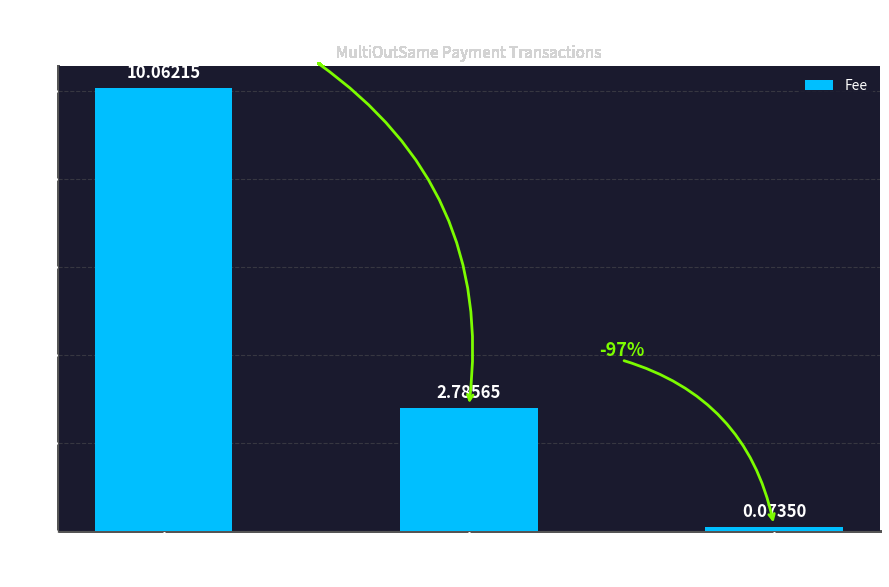

Is it true that the value at Block
4451 is 16.9?

False